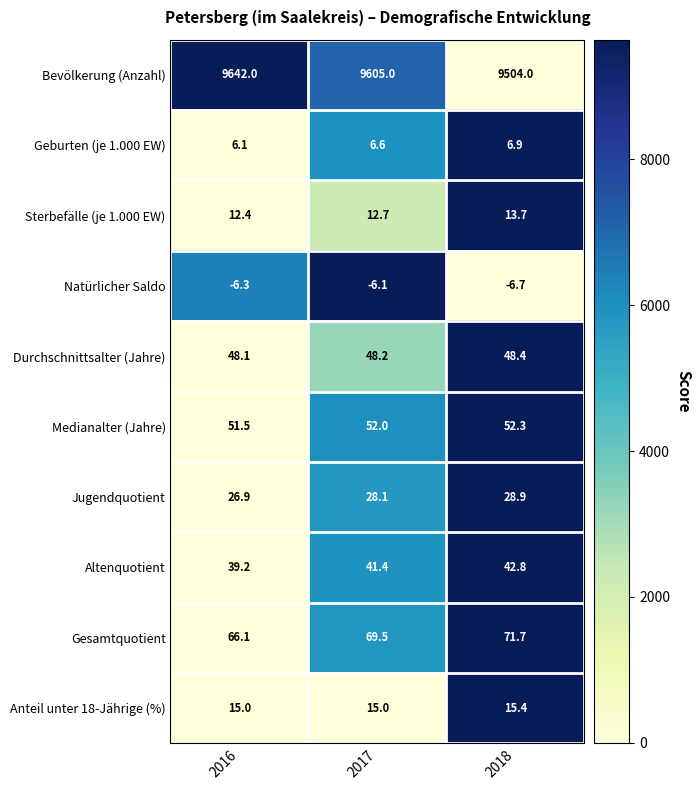

Which category has the lowest value across all series?

2018